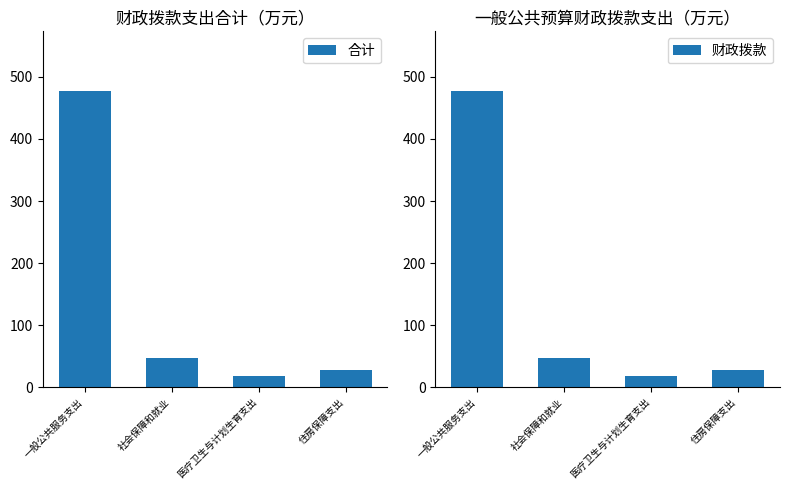

Which series has the largest total across all categories?

合计